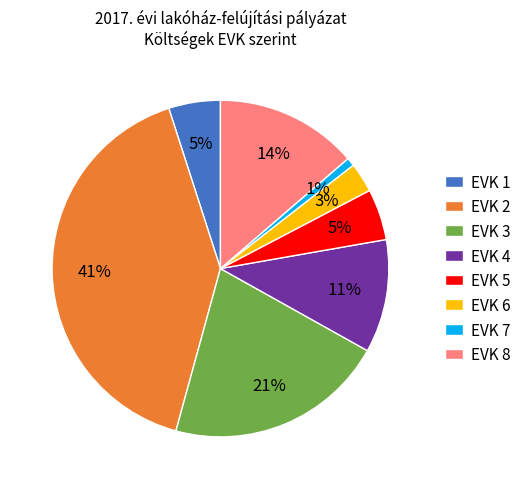

To the nearest percent, what percentage of the pie is EVK 2?

41%